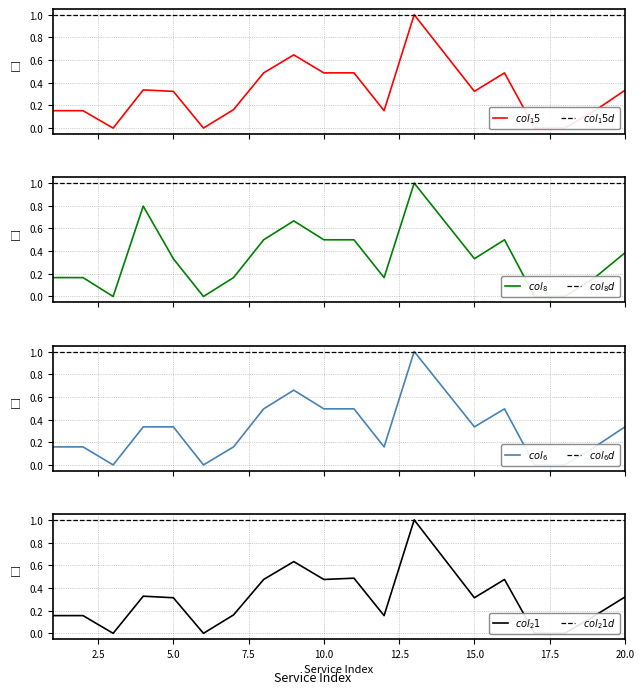

Count the number of categories in the chart.

19